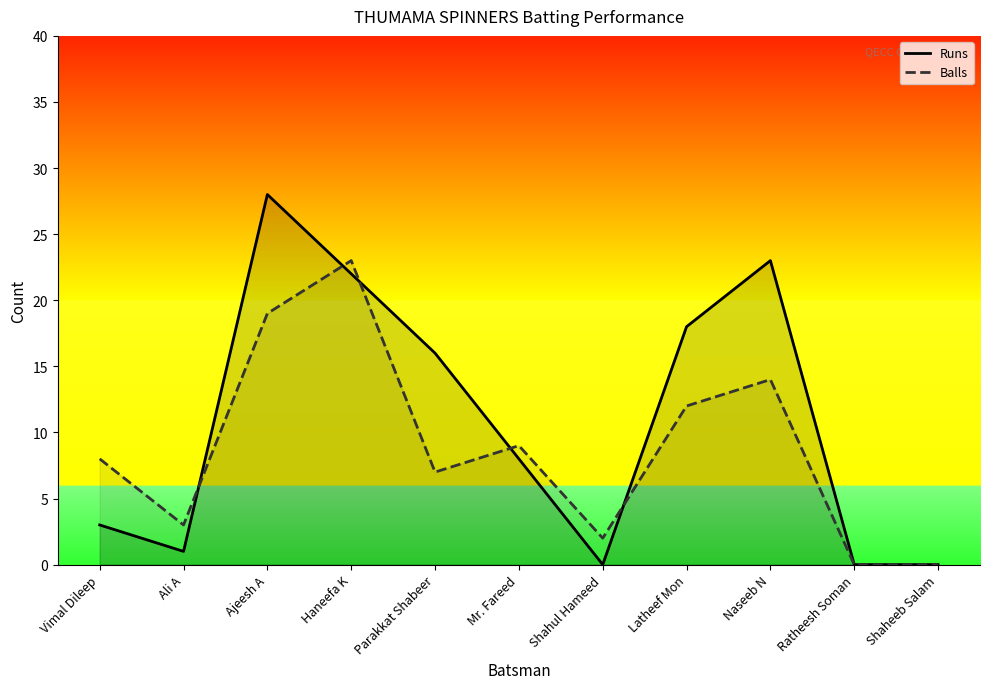

The Runs series shows 23 at Naseeb N. True or false?

True